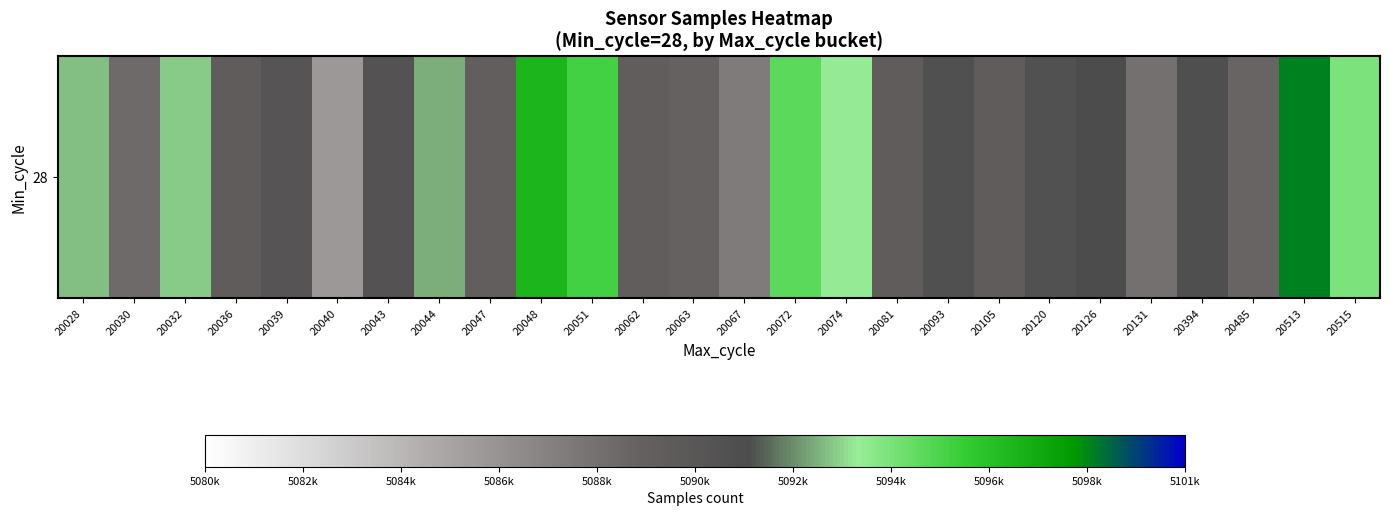

The value at 20030 is 1887006.0. True or false?

False